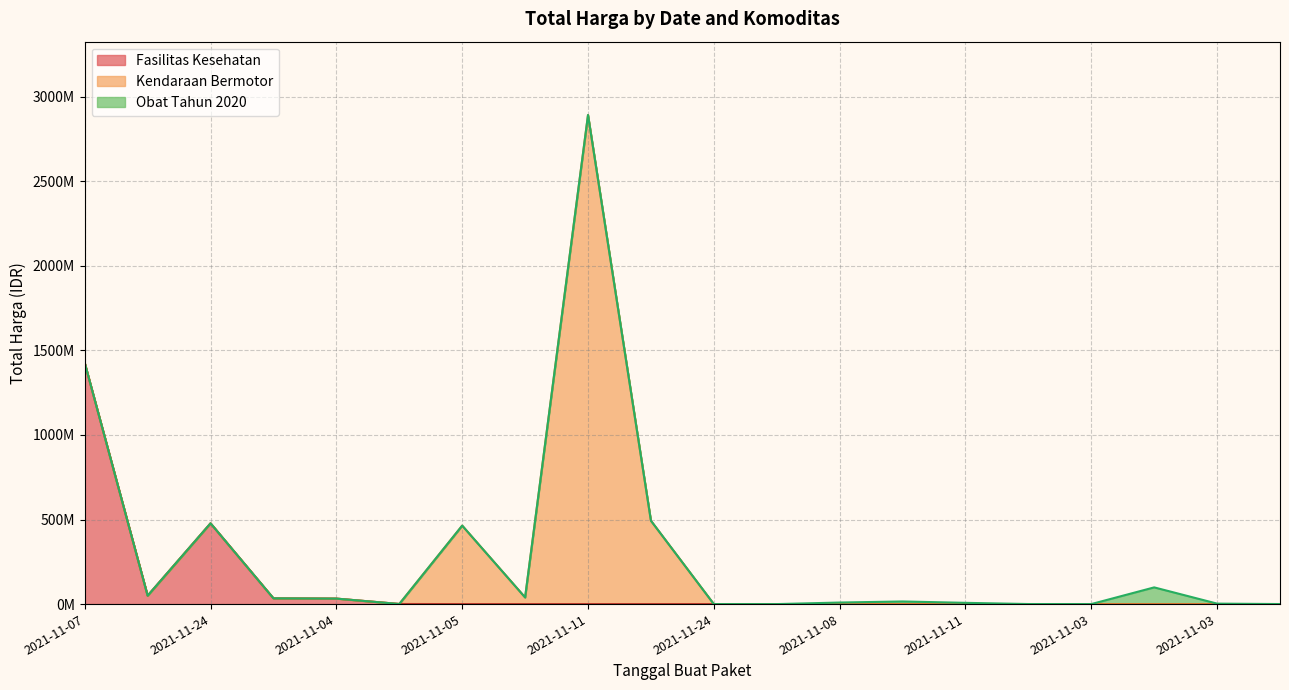

What is the label of the 11th point from the right?

2021-11-22